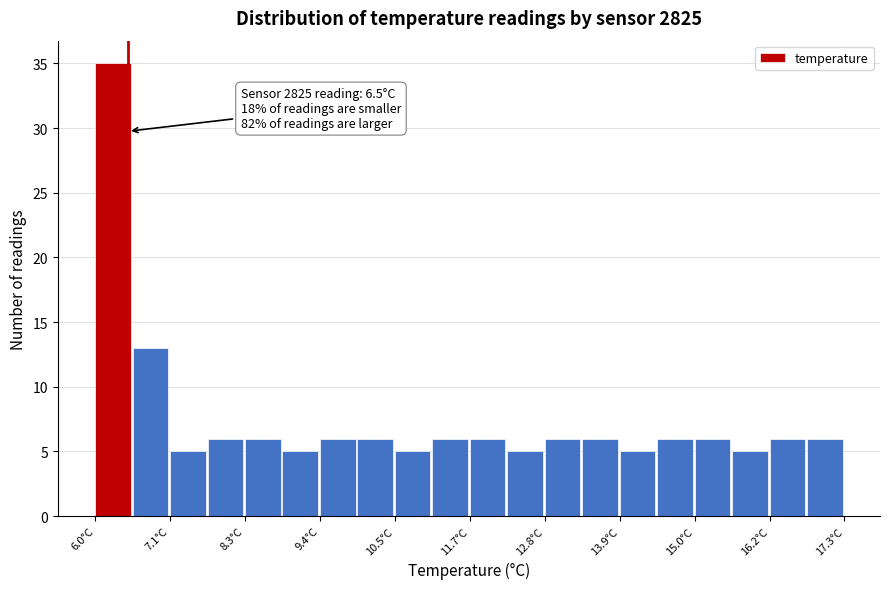

Around what value on the x-axis is the tallest bar? Give the approximate position of its centre, as read against the axis.

6.2